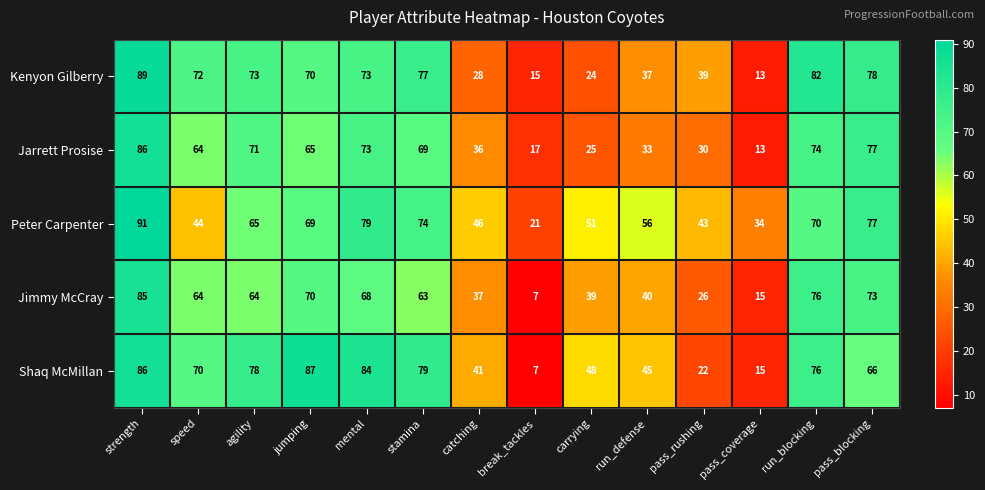

What is the sum of the Shaq McMillan values at catching and stamina?

120